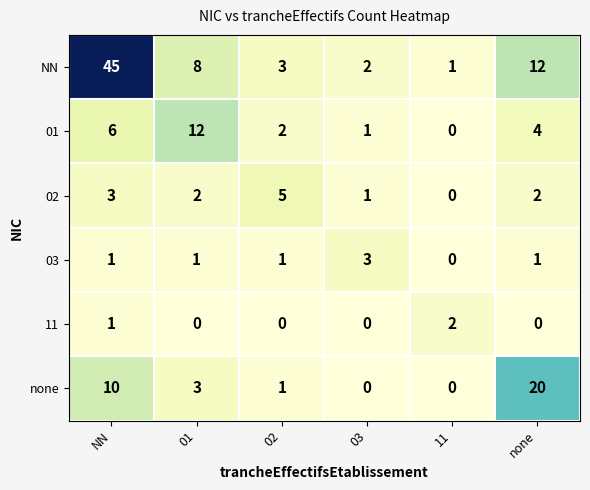

How many distinct data groups are displayed?

6